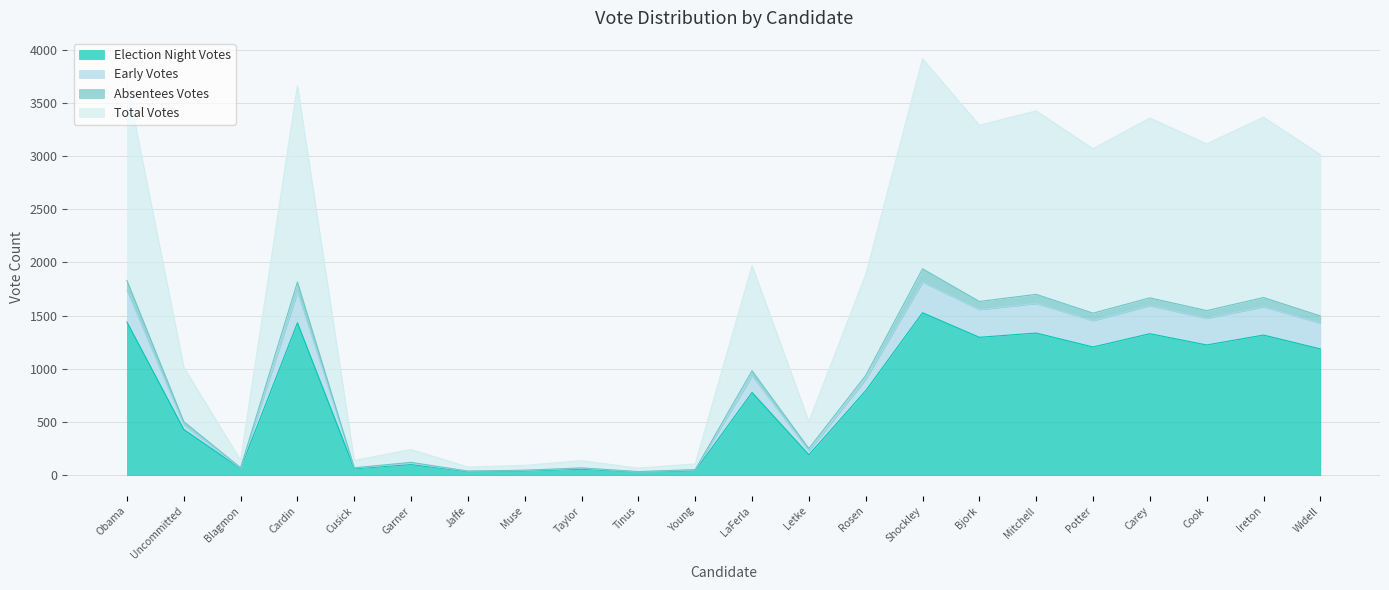

Is the value of Total Votes at Widell greater than the value of Early Votes at Blagmon?

Yes